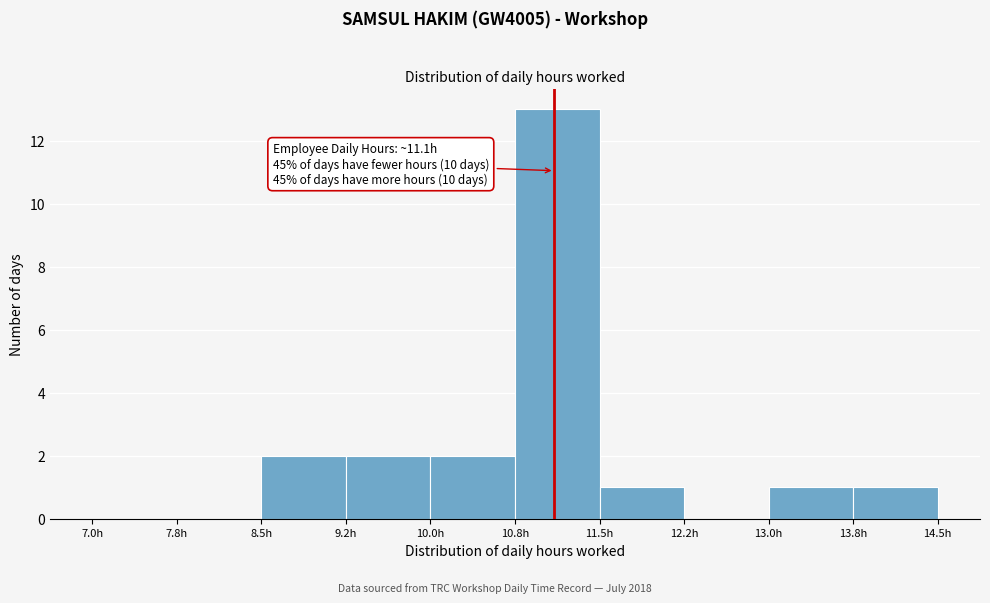

Over which range of the x-axis is the bar tallest?

10.75 to 11.50